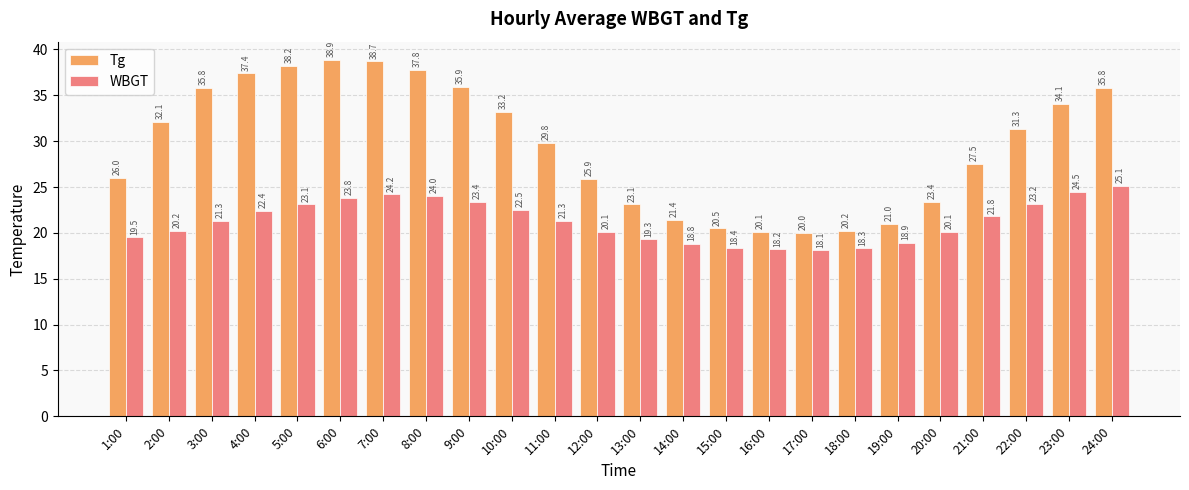

The value of WBGT at 15:00 is 9.7. True or false?

False